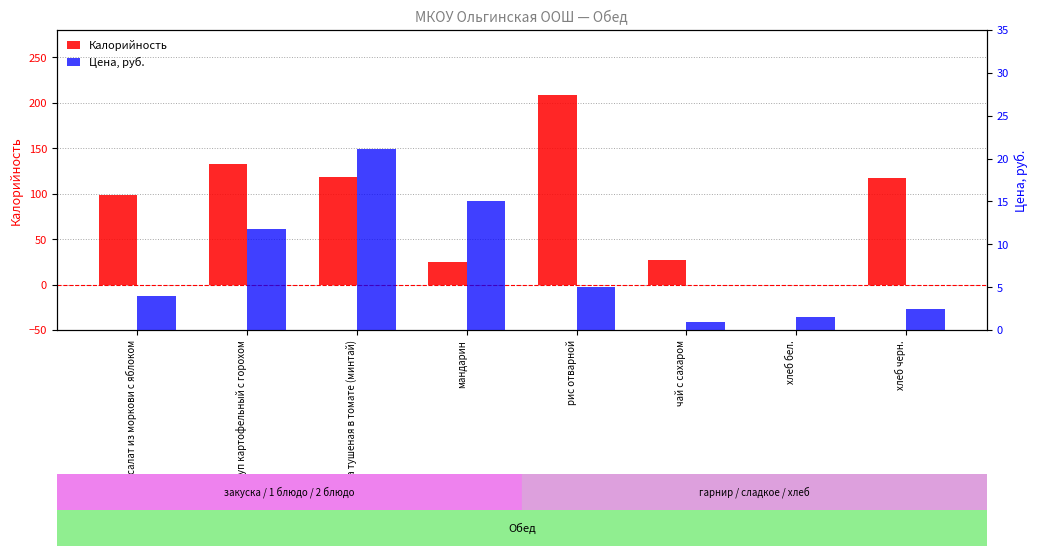

What are all the series names shown in the legend?

Калорийность, Цена, руб.